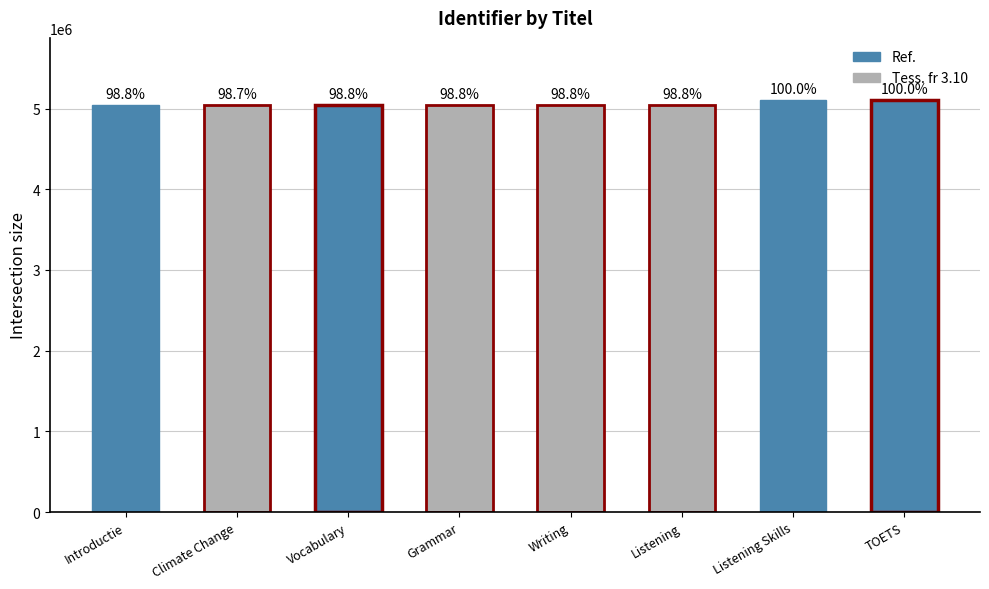

Are the bars grouped side by side (vs. stacked)?

No